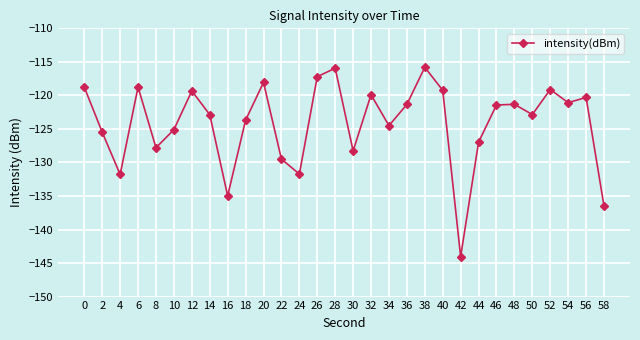

What is the minimum value shown in the chart?

-144.0